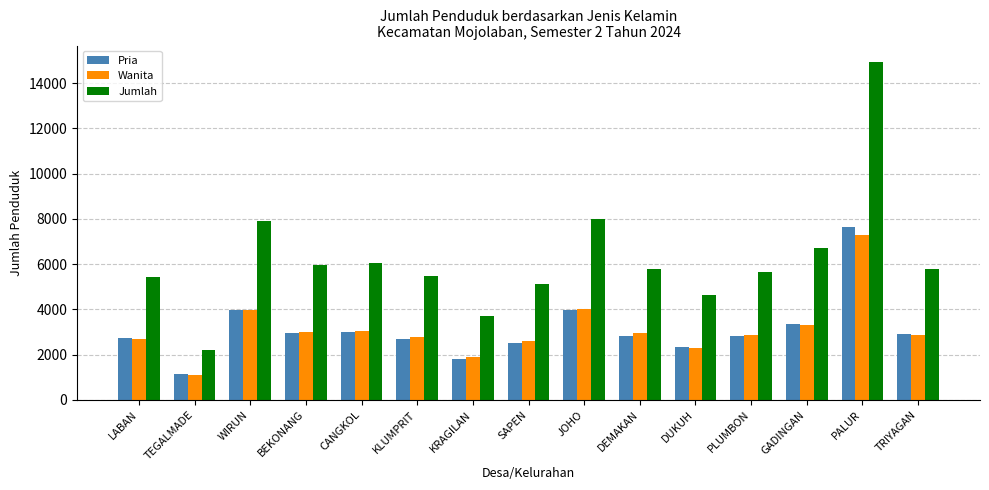

Is it true that Jumlah equals 1453 at SAPEN?

False